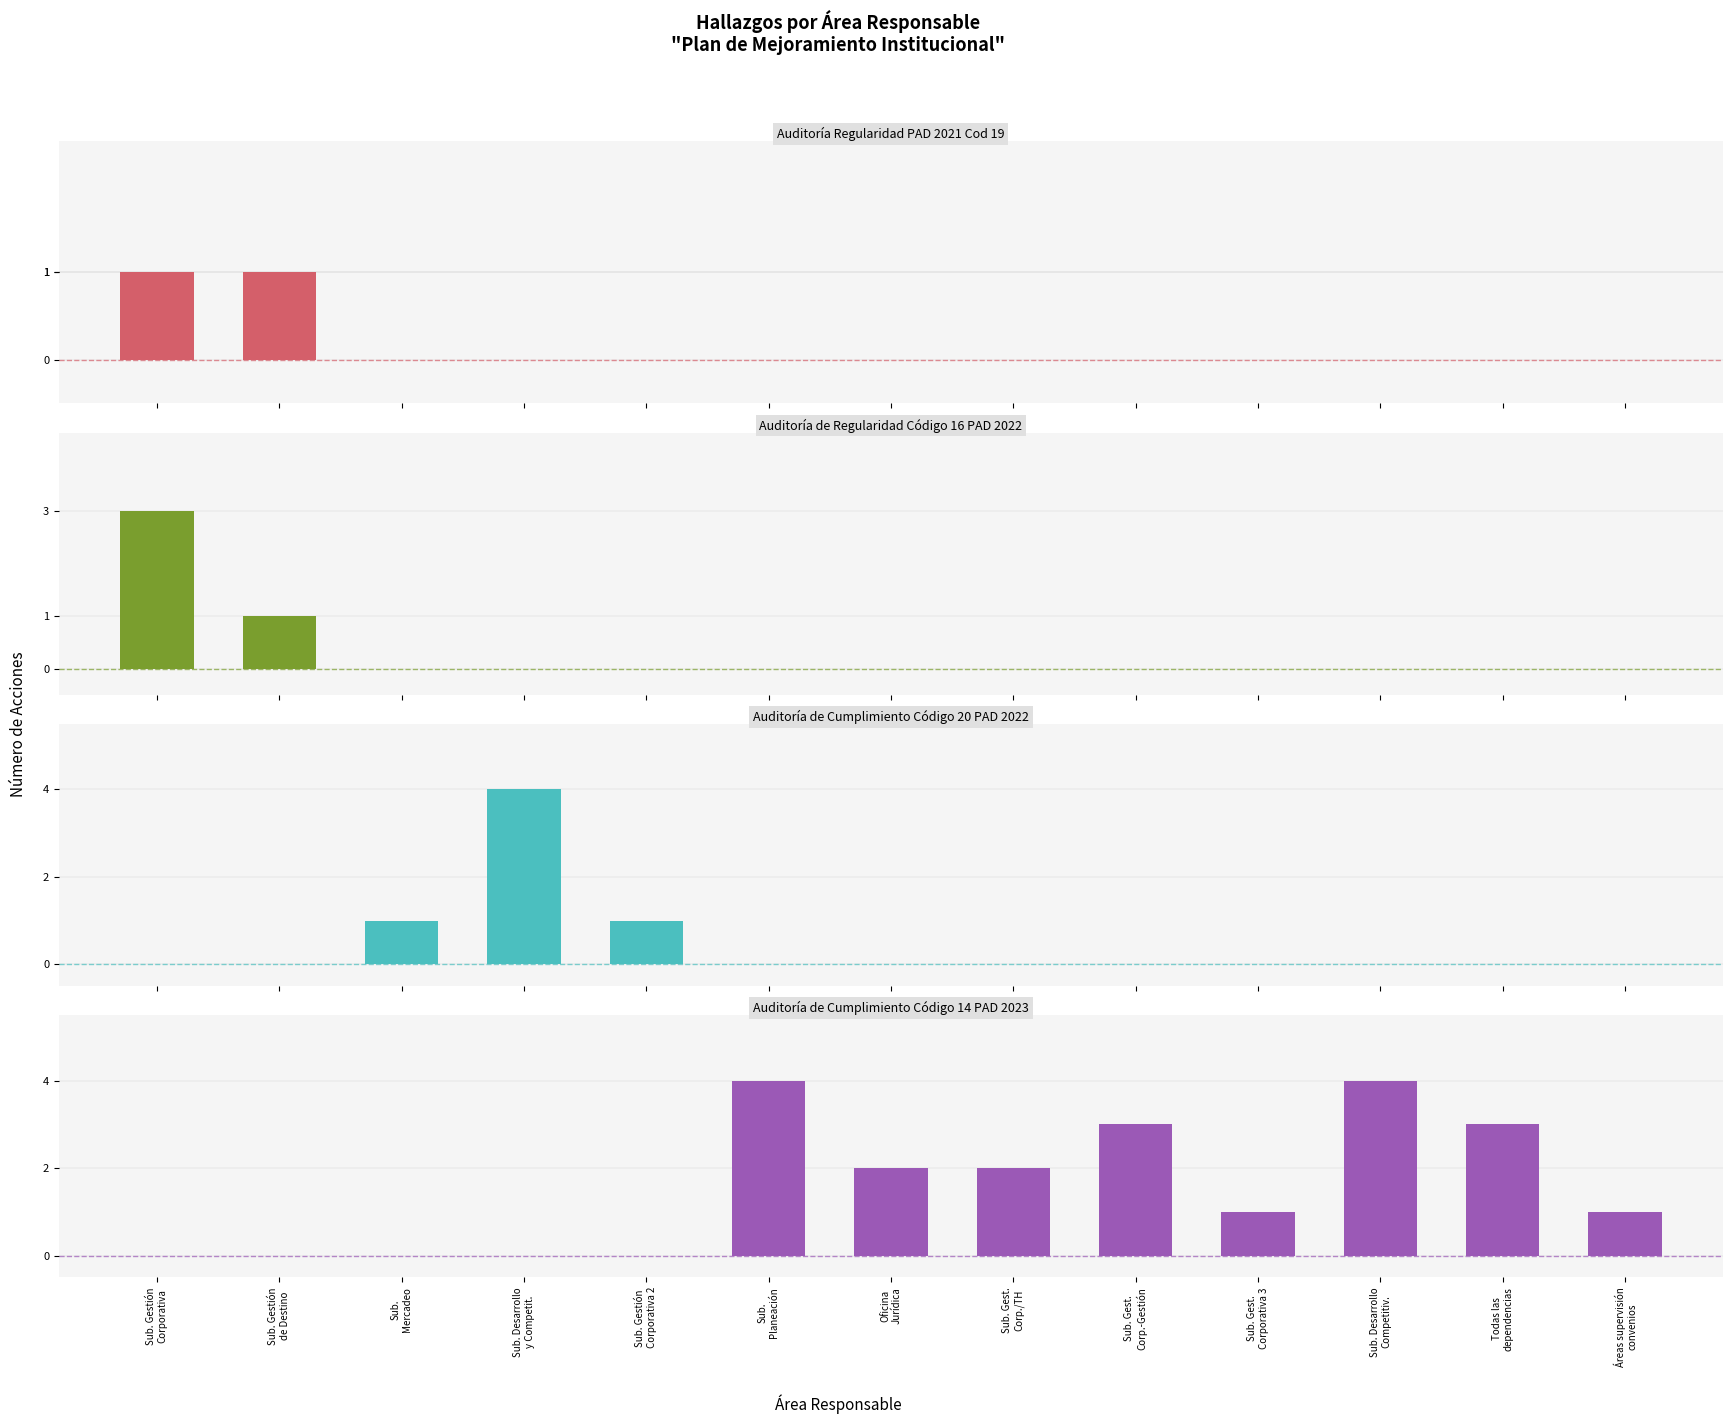

Which has a higher value, Sub. Gestión
Corporativa 2 or Sub. Desarrollo
y Competit.?

Sub. Gestión
Corporativa 2